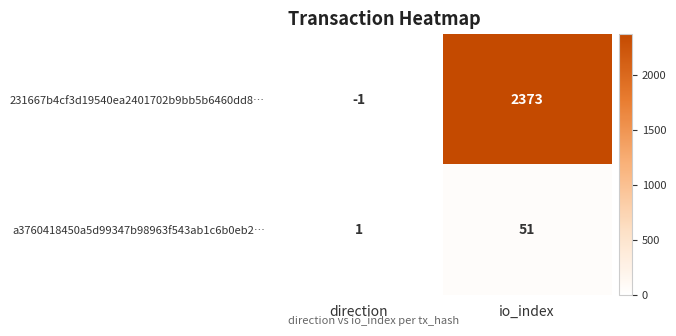

What is the sum of the a3760418450a5d99347b98963f543ab1c6b0eb2… values at io_index and direction?

52